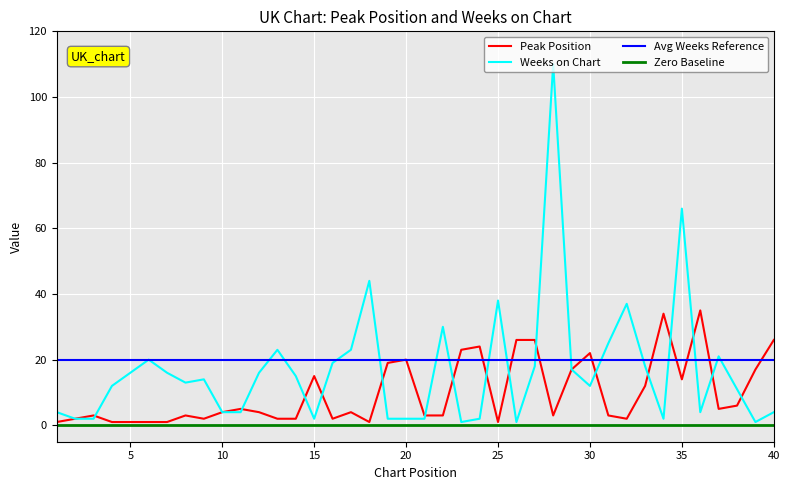

What is the value of the Peak Position point at the 7th from the left?

1